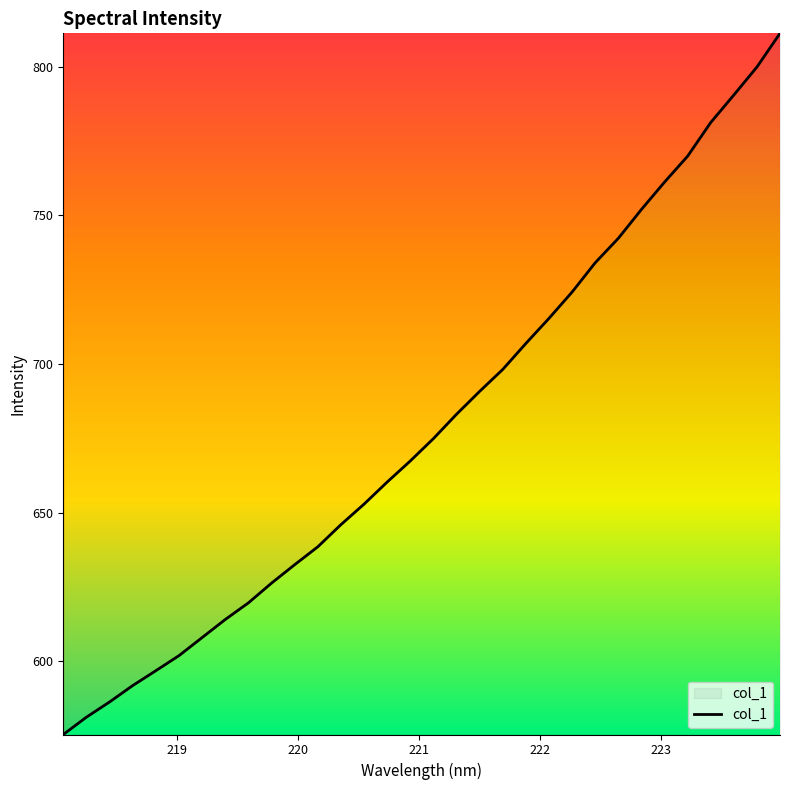

Does the chart have visible grid lines?

No